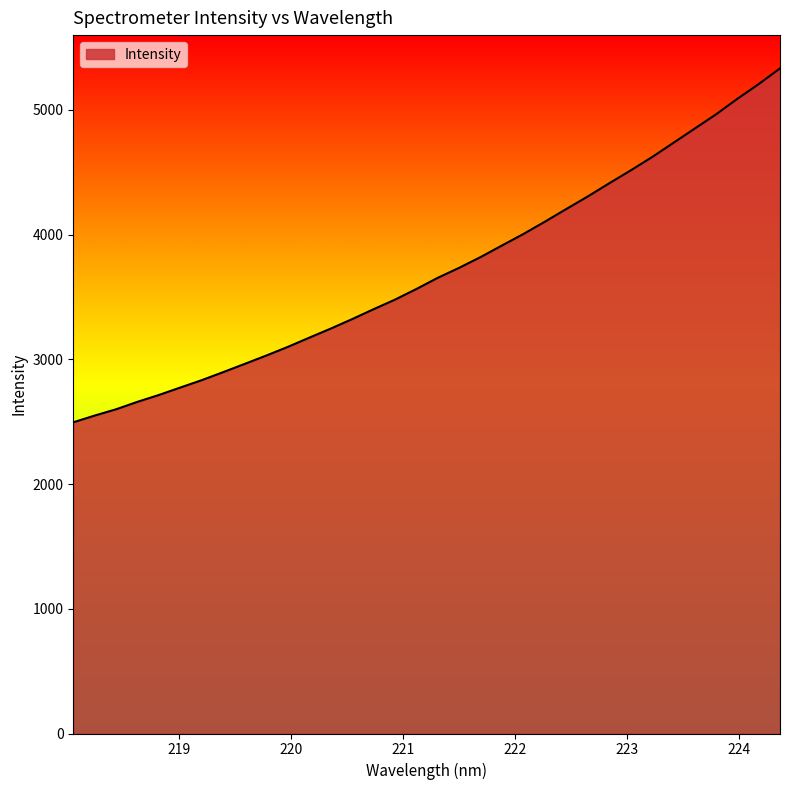

What is the maximum value shown in the chart?

5333.3